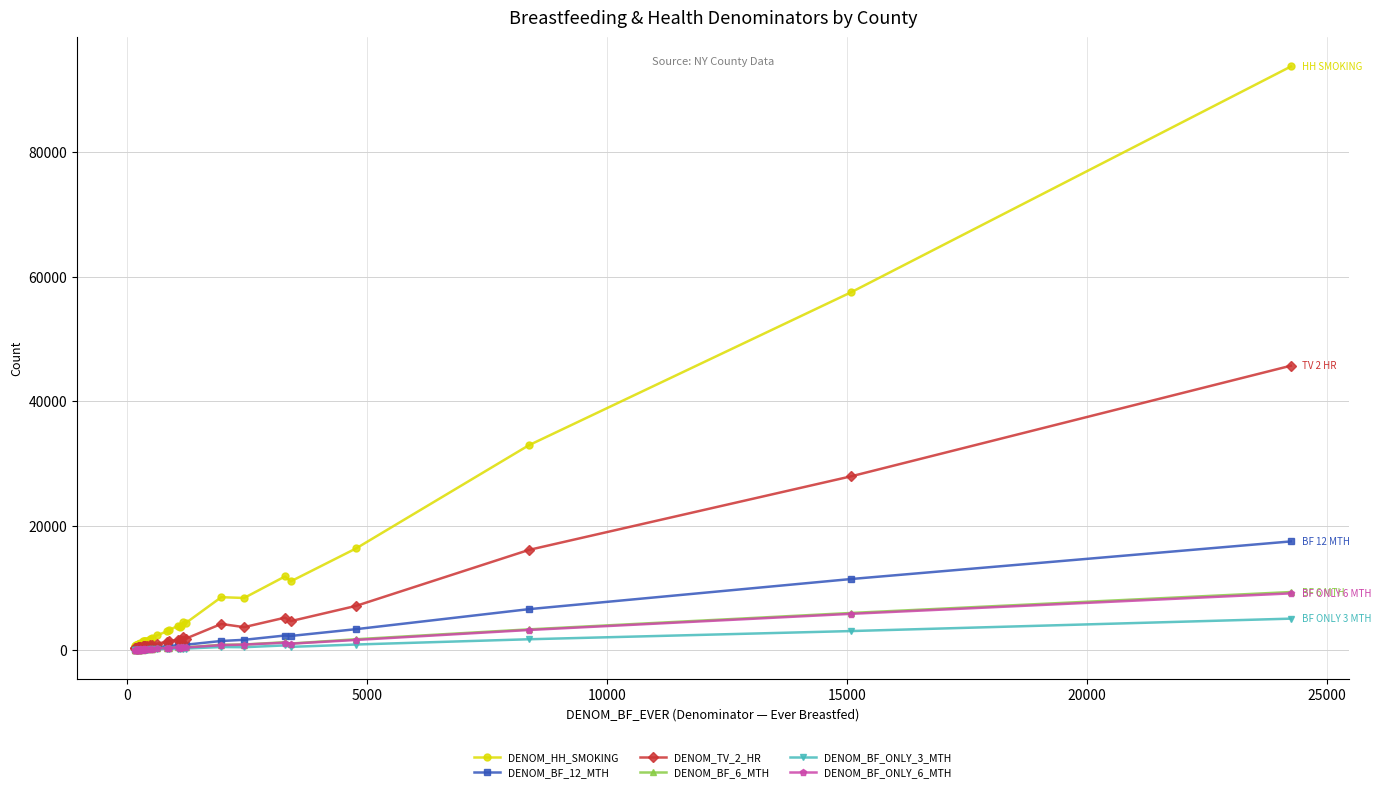

What is the value of the DENOM_HH_SMOKING point at the 31st from the left?

4348